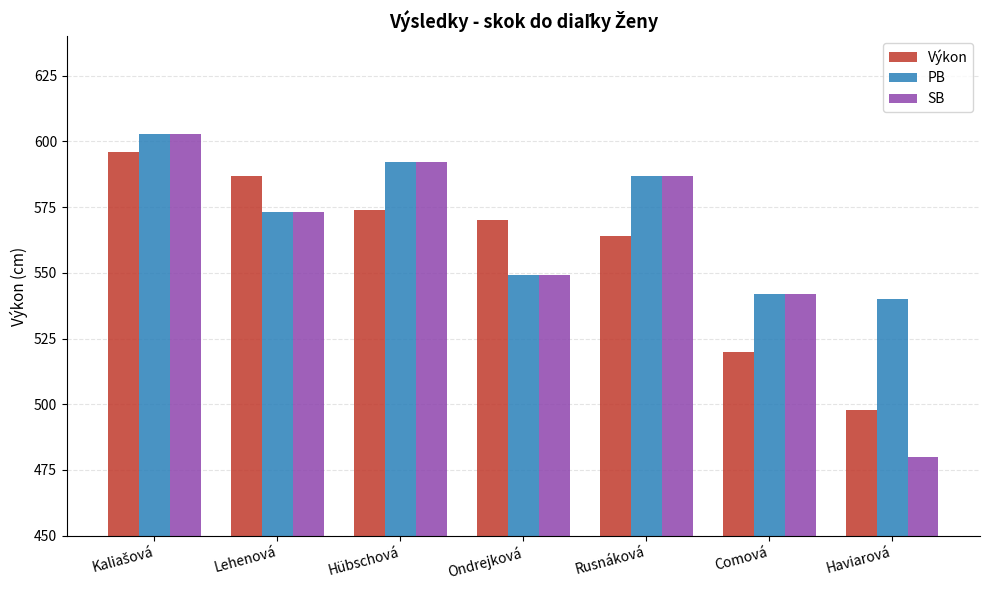

Are the bars horizontal?

No